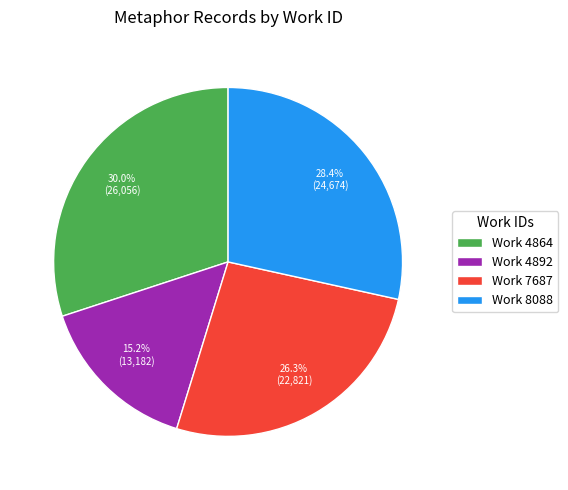

Rank the categories by value from highest to lowest.

Work 4864, Work 8088, Work 7687, Work 4892